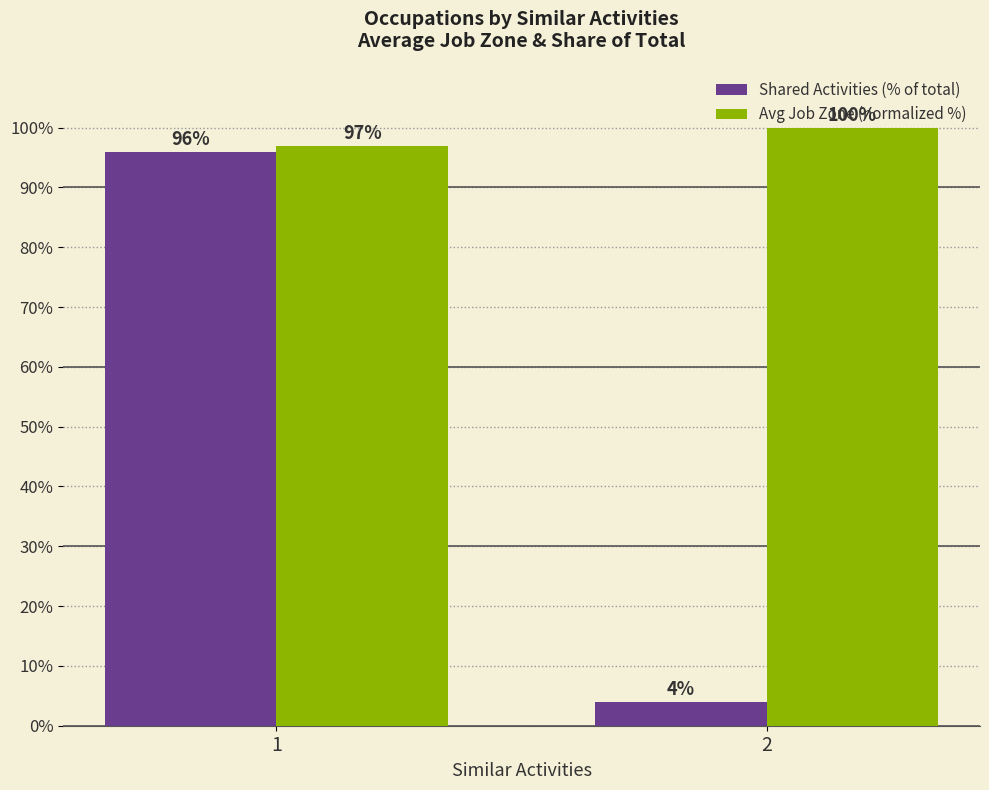

Reading left to right, what are all the values shown in this chart?

Shared Activities (% of total): 1=96	2=4
Avg Job Zone (normalized %): 1=97	2=100